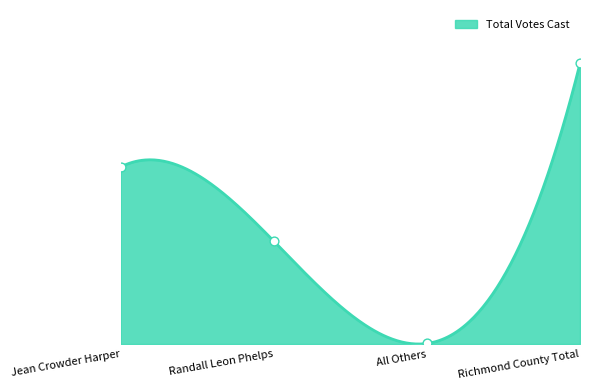

Approximately how many times larger is the value at Jean Crowder Harper compared to Richmond County Total?

0.6